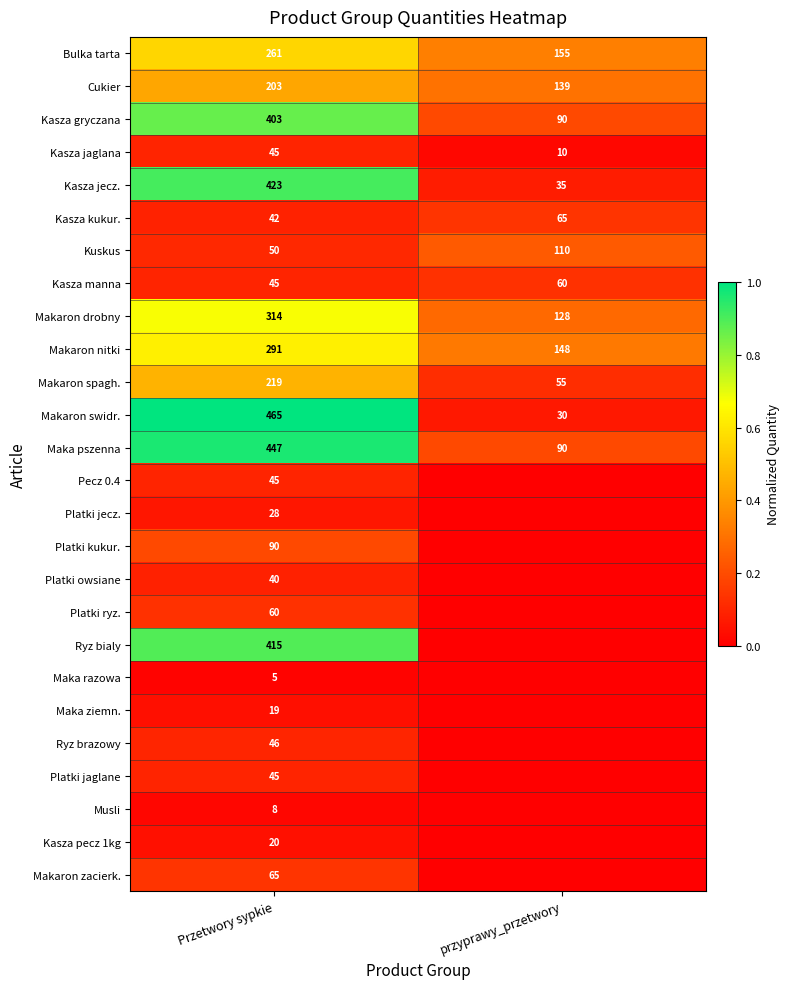

Rank the categories by Kasza kukur. value from lowest to highest.

Przetwory sypkie, przyprawy_przetwory